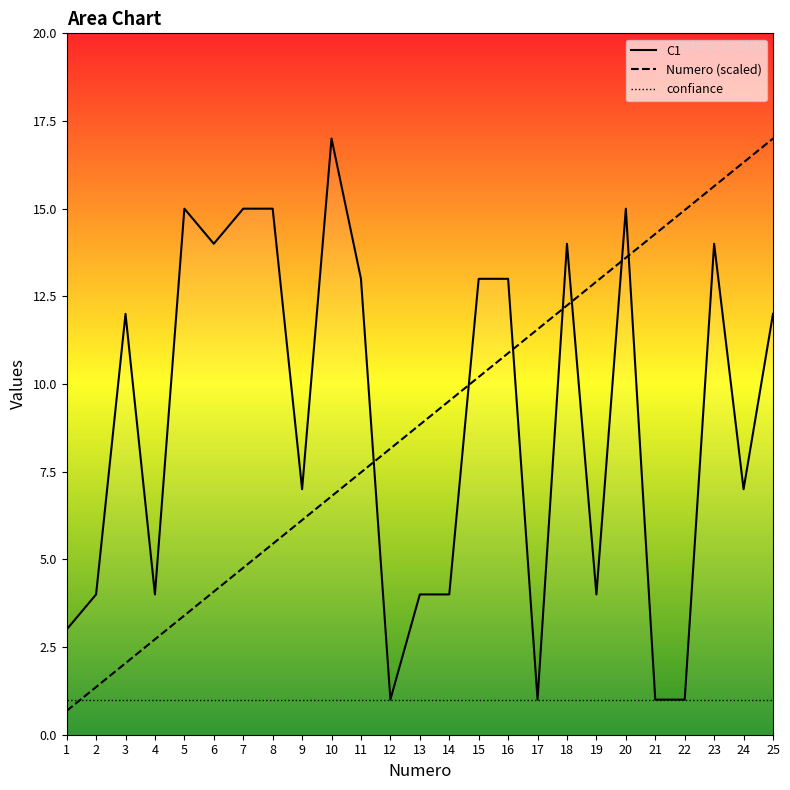

Which has a higher value, 5 or 6?

5